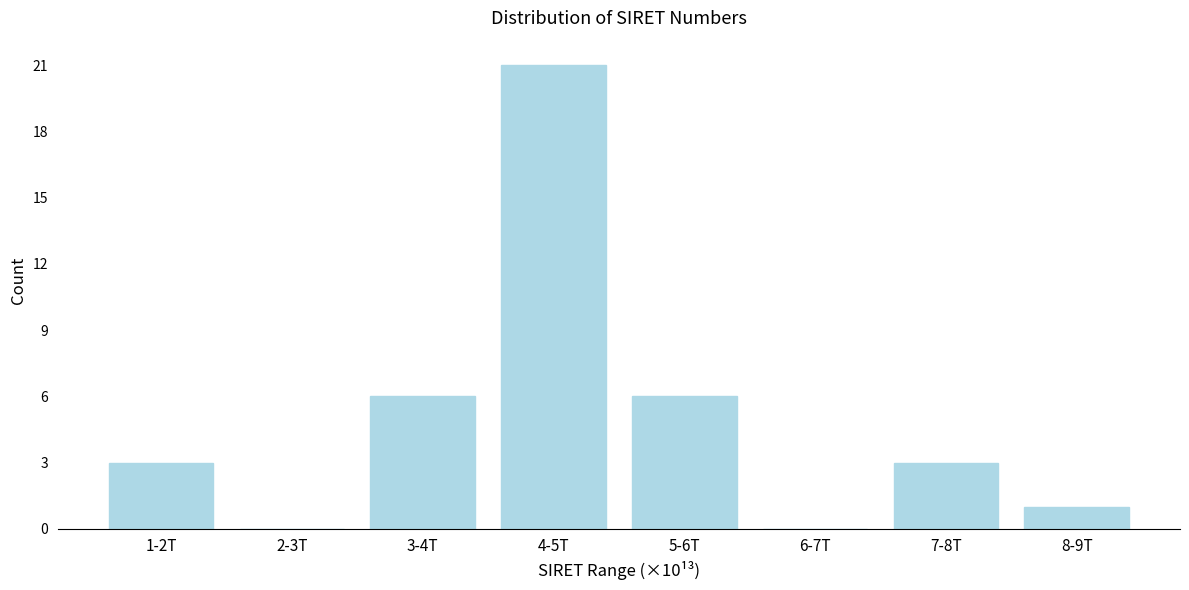

Reading left to right, transcribe all the data shown in this chart.

1-2T=3	2-3T=0	3-4T=6	4-5T=21	5-6T=6	6-7T=0	7-8T=3	8-9T=1